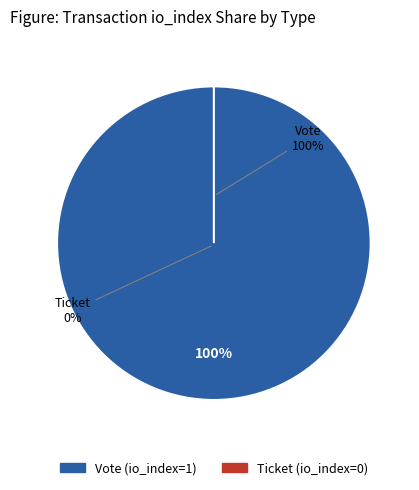

How many slices are in this pie chart?

2